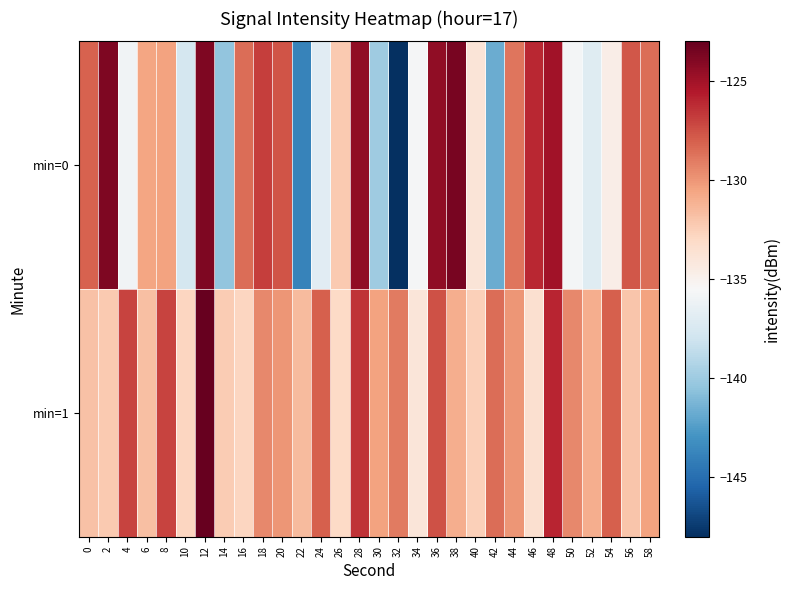

Which series changed the most between 34 and 50?

min=1